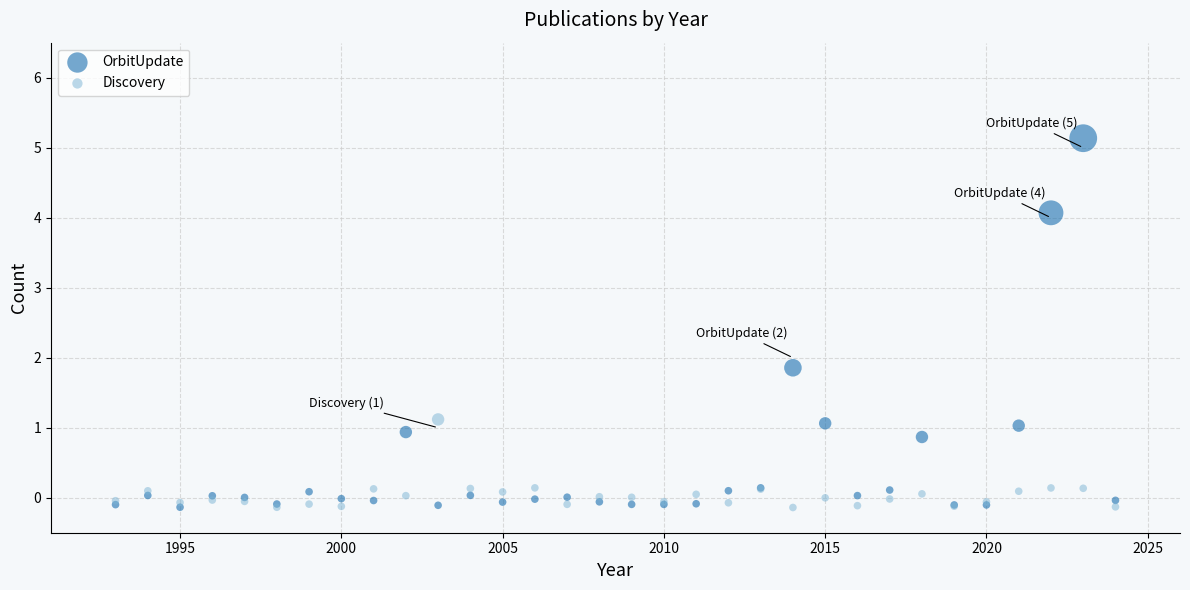

Which series reaches the maximum Y coordinate?

OrbitUpdate